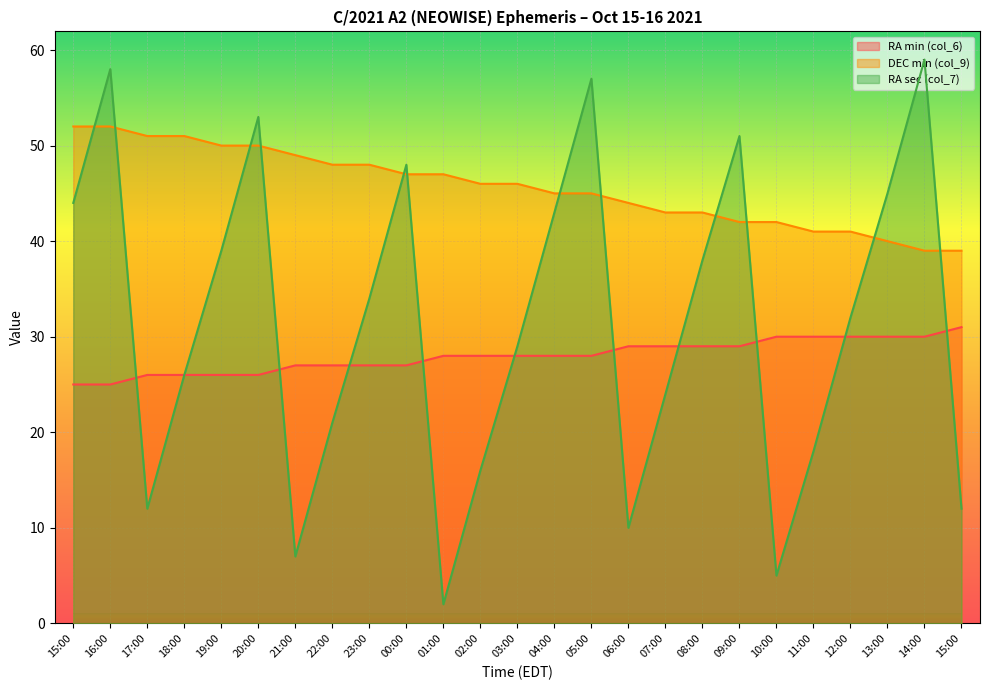

Between which two adjacent categories do RA sec (col_7) and DEC min (col_9) first intersect?

15:00 and 16:00